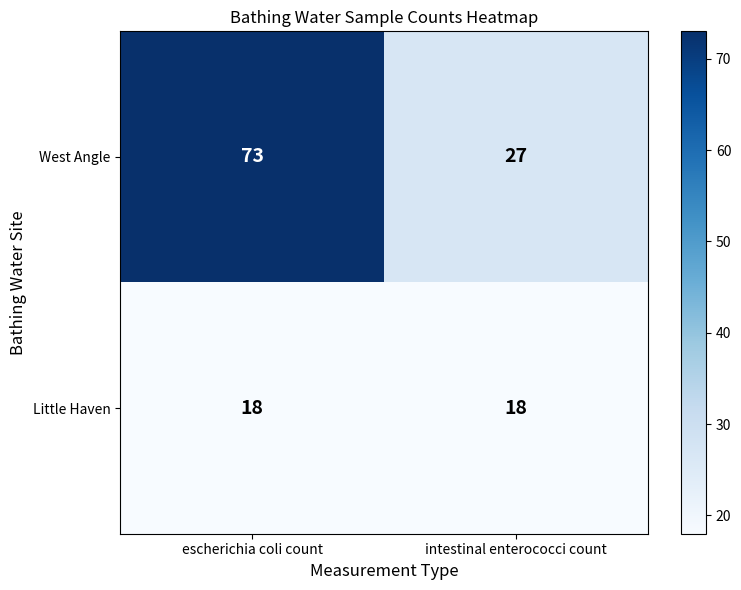

List the series in order of their peak value, highest first.

West Angle, Little Haven